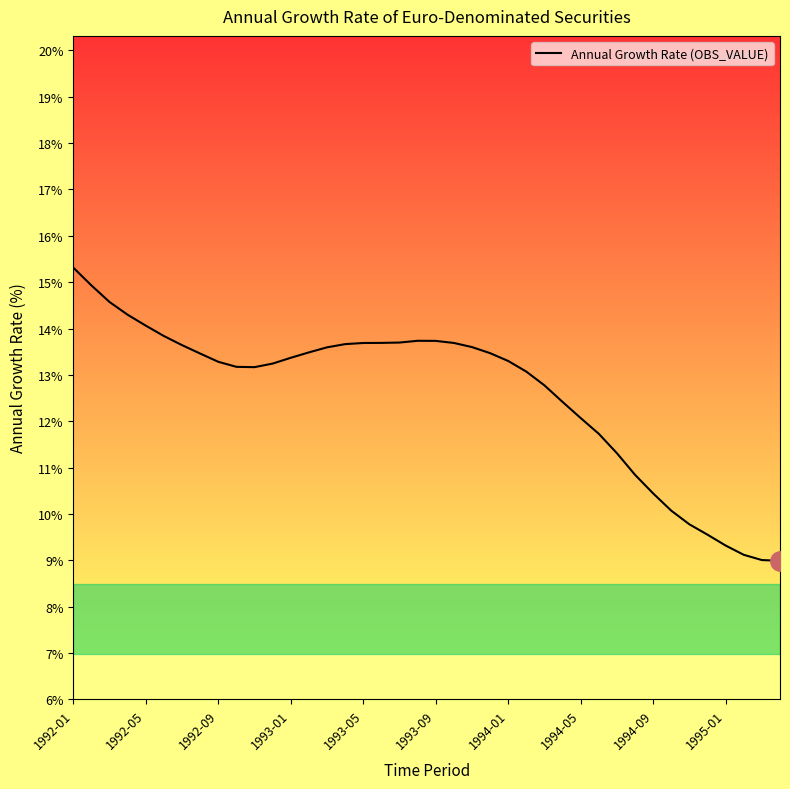

What is the maximum value shown in the chart?

15.3